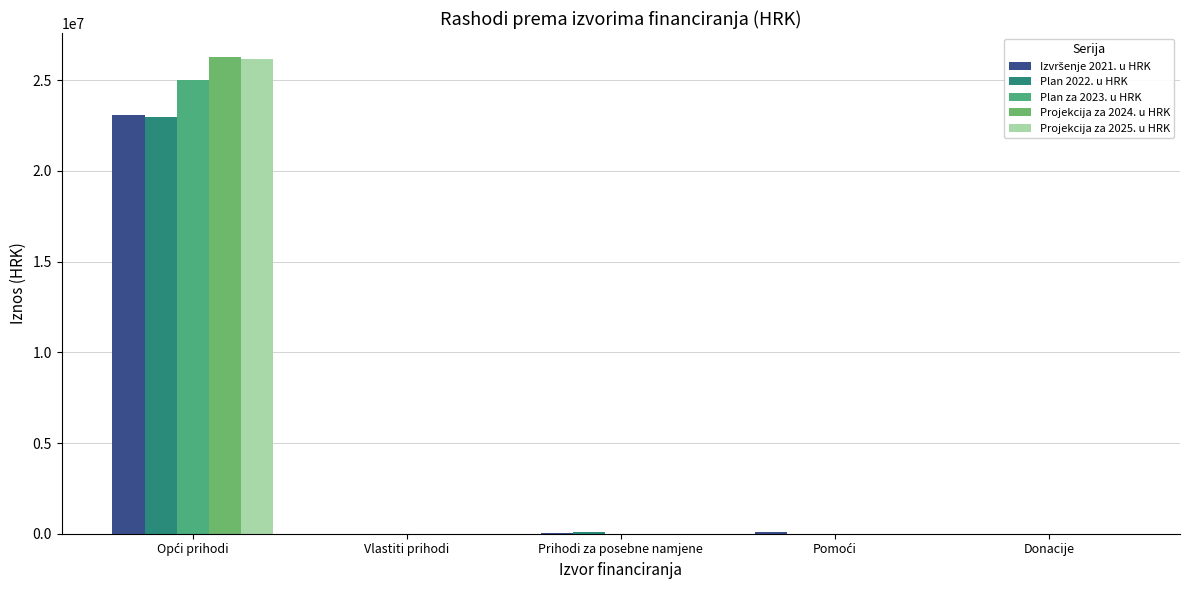

Does the chart contain stacked bars?

No